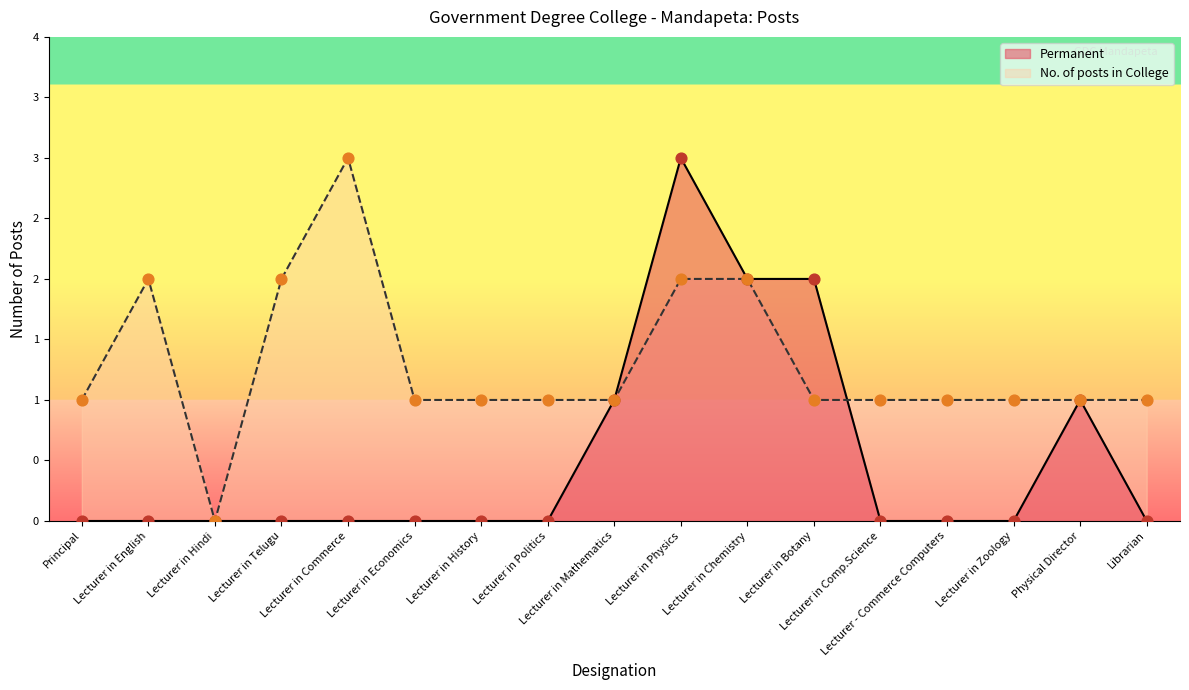

Which series reaches the maximum Y coordinate?

Permanent